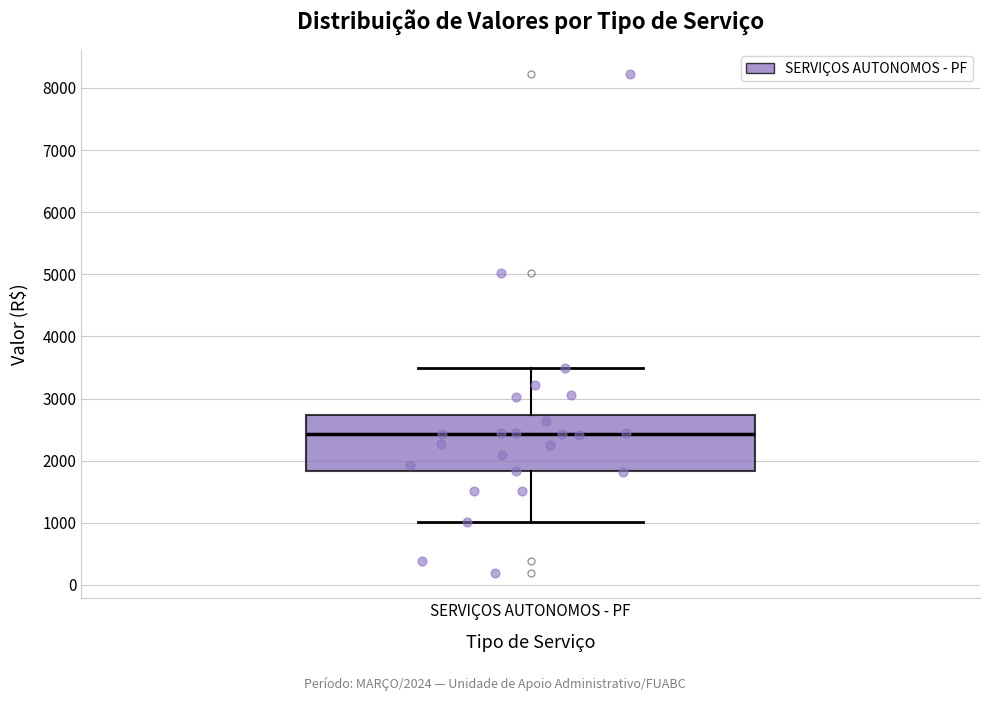

Where does the lower whisker of the box for SERVIÇOS AUTONOMOS - PF end on the y-axis? The values are not printed on the chart, so give them approximately, as read against the axis.

1000